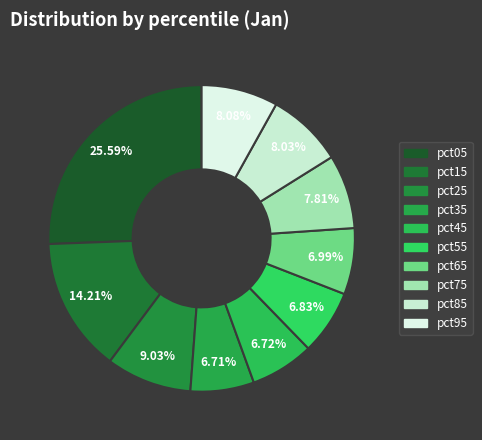

How many slices are in this pie chart?

10